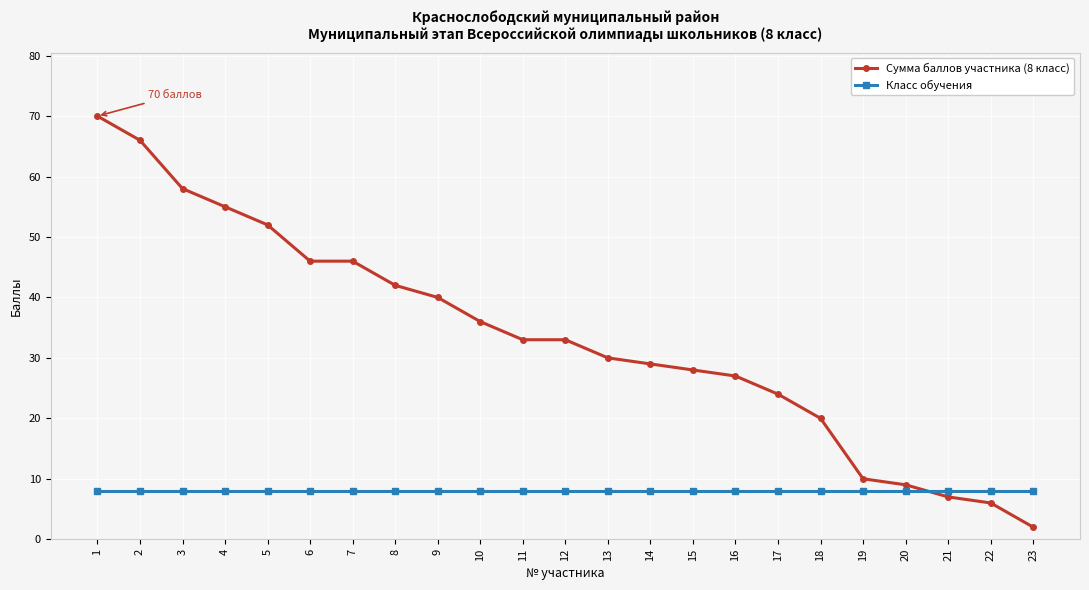

Reading left to right, list all the values displayed in this chart.

Сумма баллов участника (8 класс): 1=70	2=66	3=58	4=55	5=52	6=46	7=46	8=42	9=40	10=36	11=33	12=33	13=30	14=29	15=28	16=27	17=24	18=20	19=10	20=9	21=7	22=6	23=2
Класс обучения: 1=8	2=8	3=8	4=8	5=8	6=8	7=8	8=8	9=8	10=8	11=8	12=8	13=8	14=8	15=8	16=8	17=8	18=8	19=8	20=8	21=8	22=8	23=8